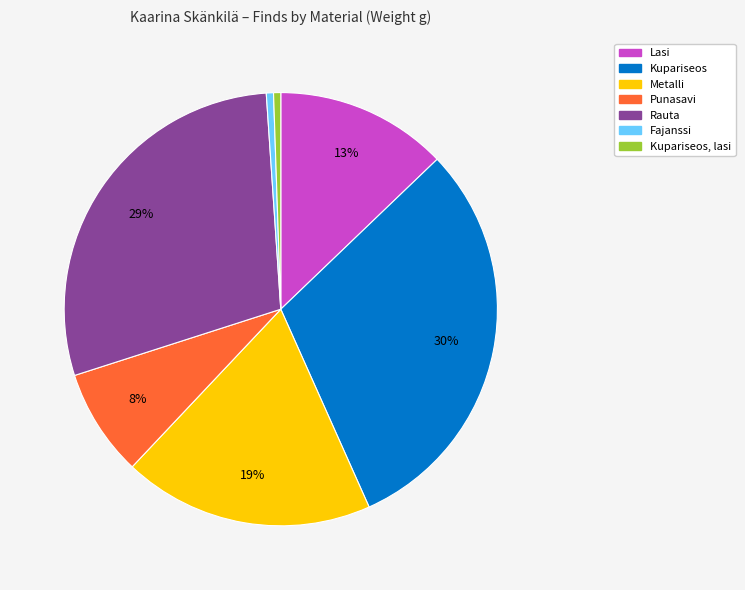

Which has a higher value, Lasi or Punasavi?

Lasi